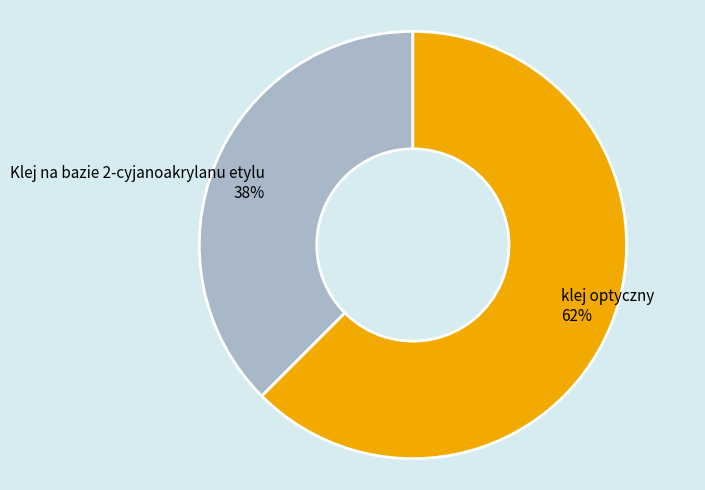

Is it true that klej optyczny is 62% of the pie?

True